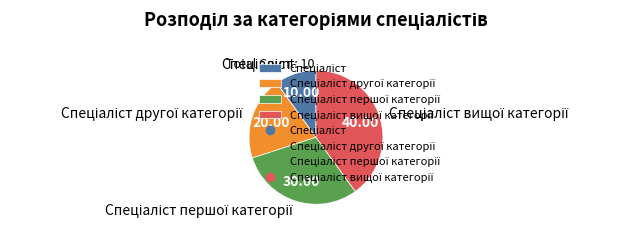

Is there a majority slice in this chart?

No